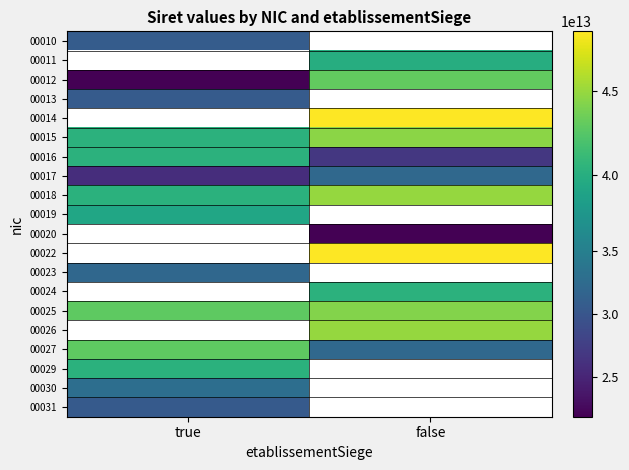

Rank the categories by 00030 value from lowest to highest.

true, false